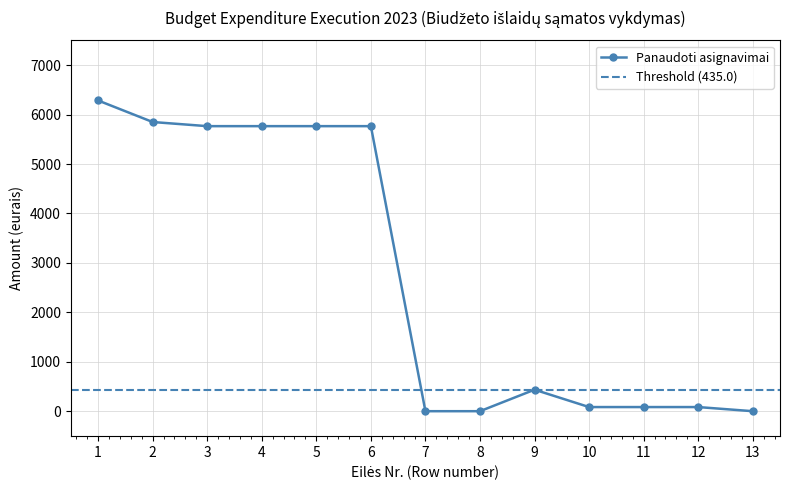

At which label does the data first exceed 435?

1